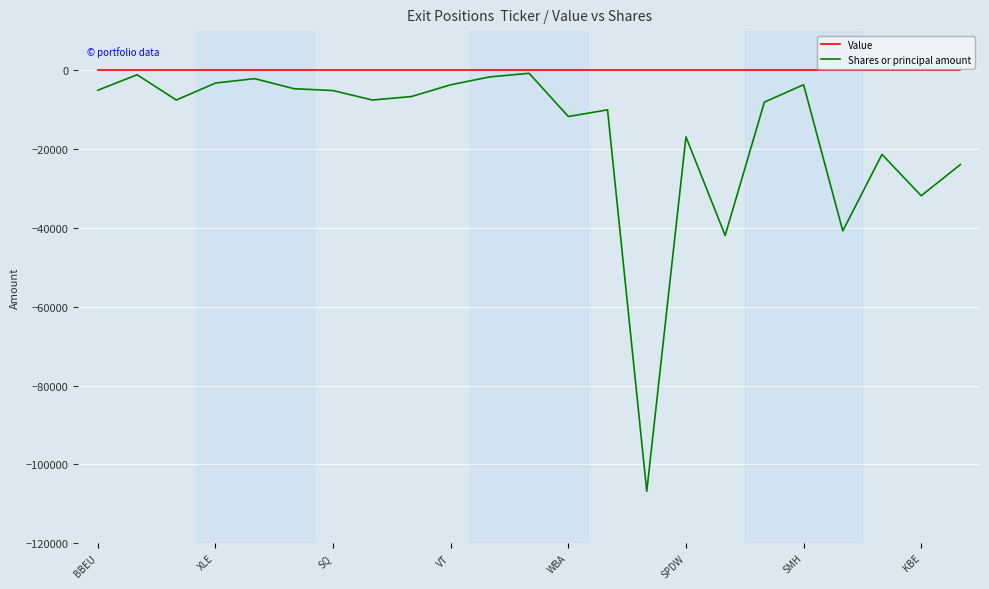

Does the chart have visible grid lines?

Yes